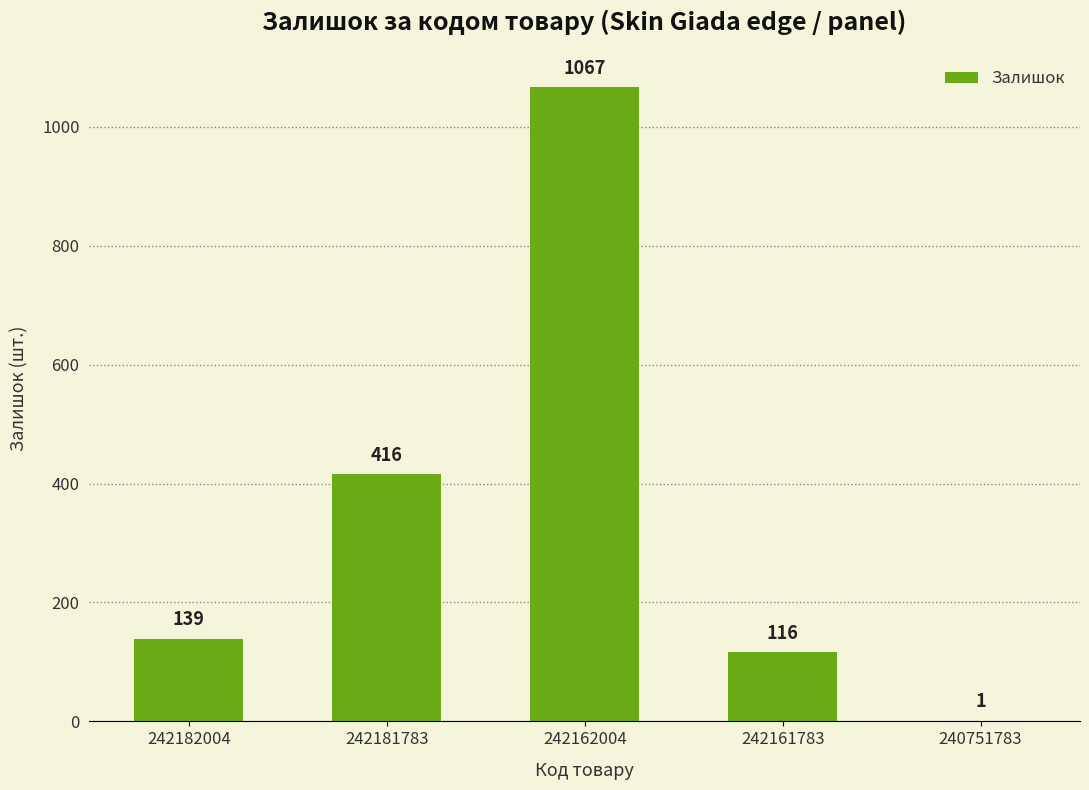

What is the sum of all values?

1739